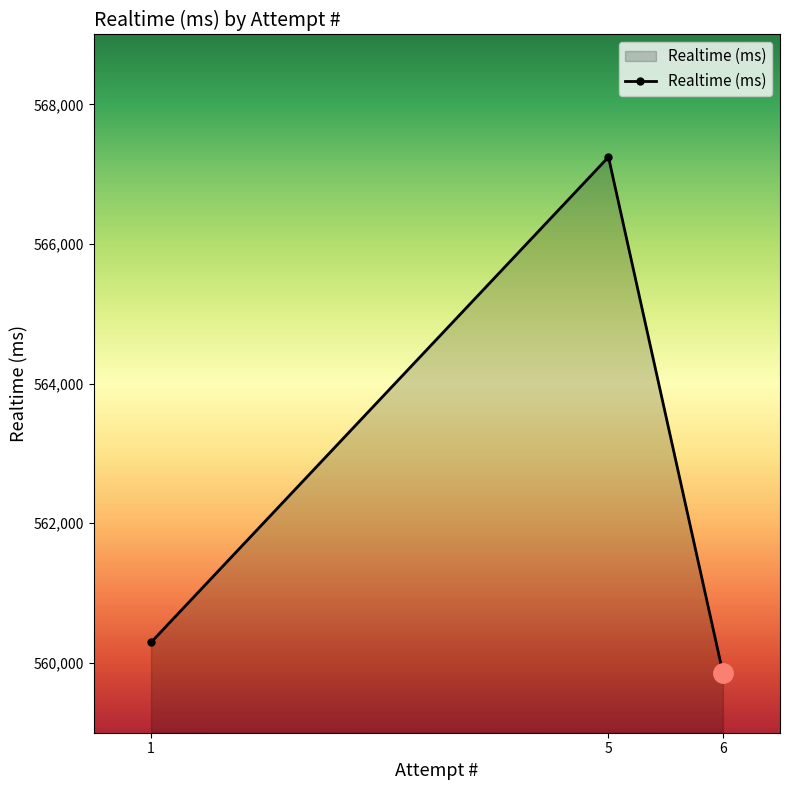

What is the minimum value shown in the chart?

559861